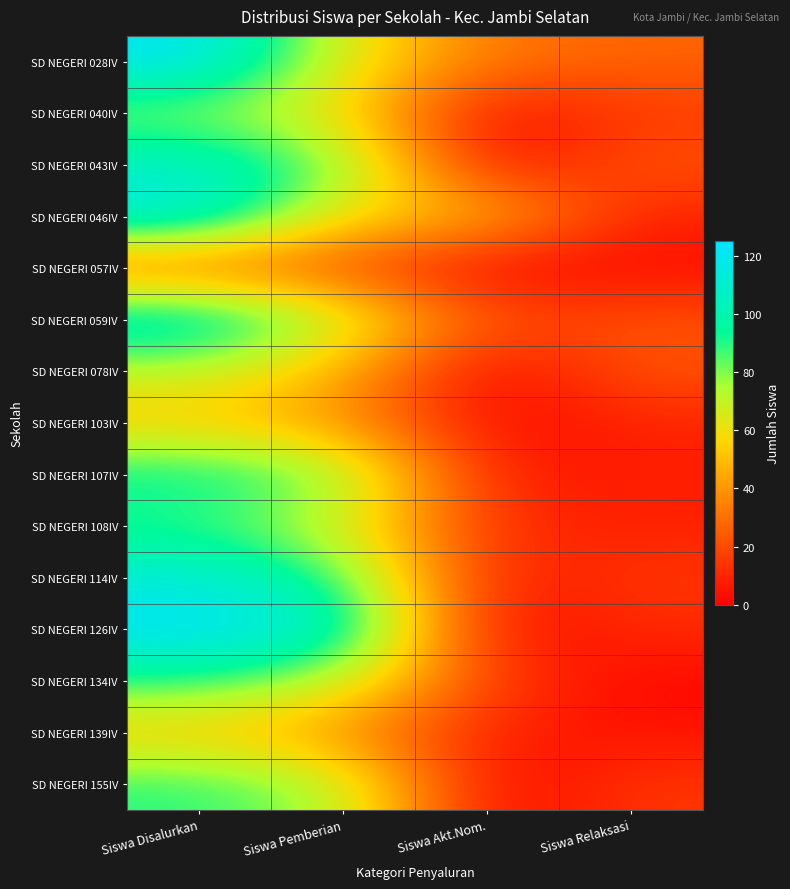

Between Siswa Pemberian and Siswa Akt.Nom., which series saw the biggest shift?

SD NEGERI 126IV